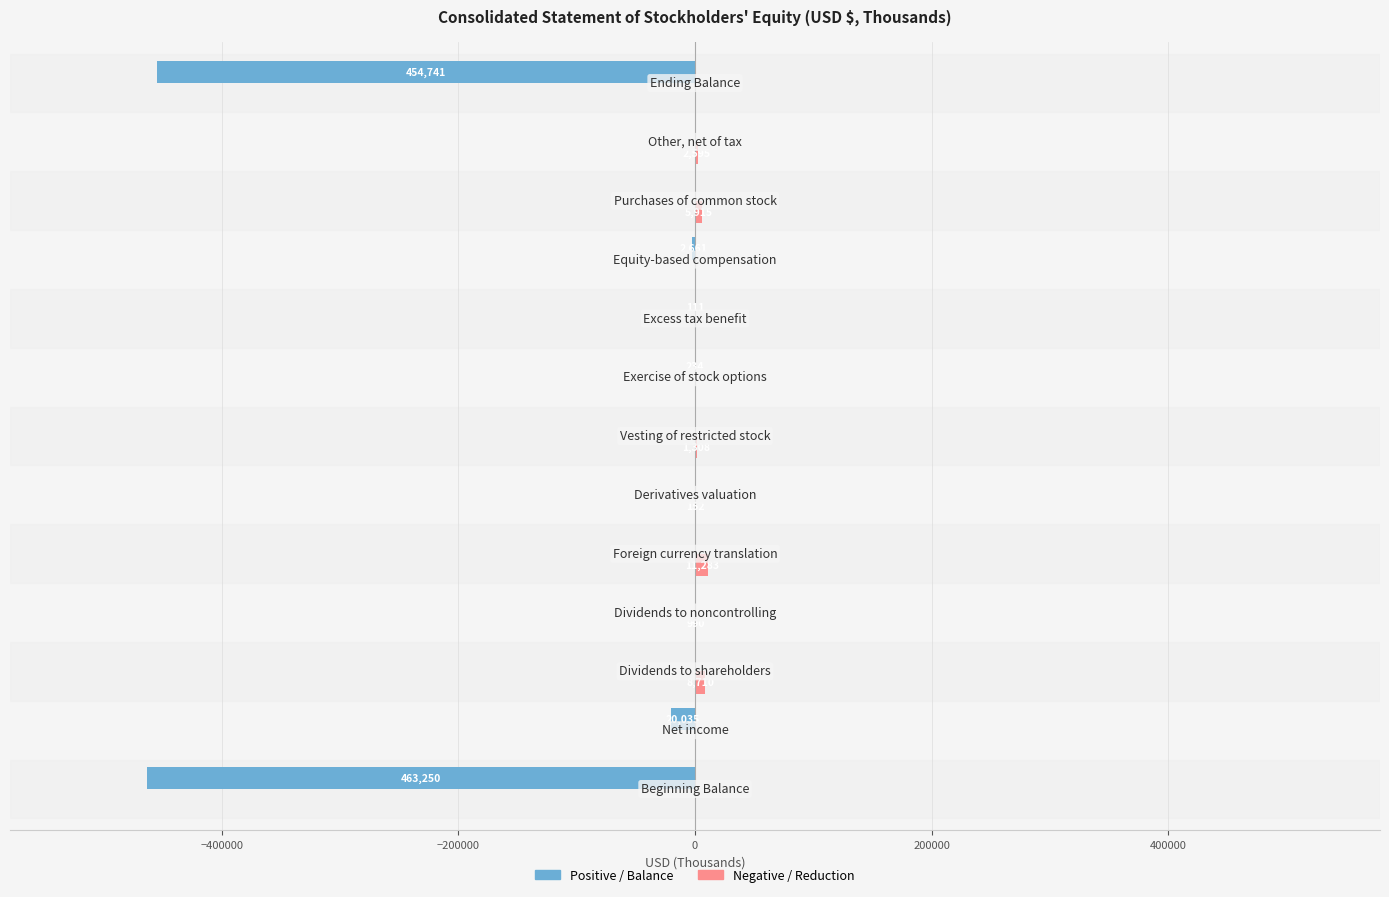

What is the greatest value displayed?

11283